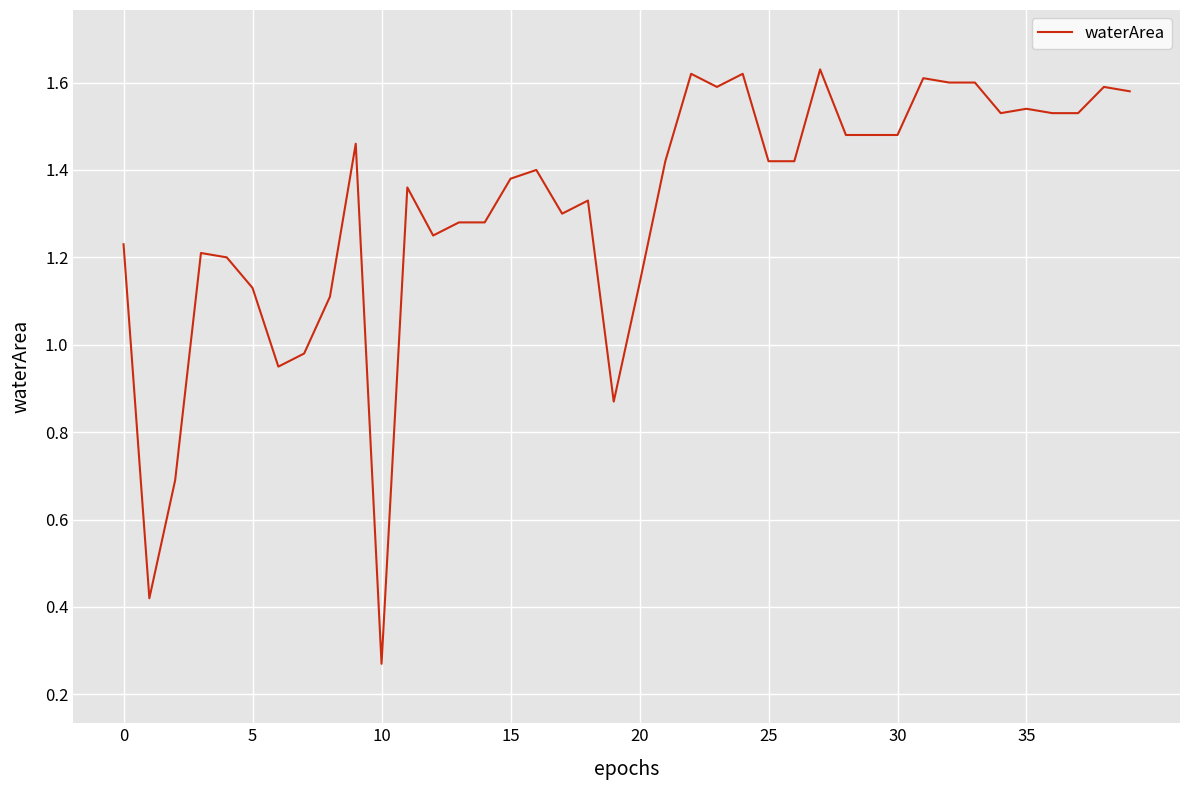

How many interior local peaks (higher than both neighbors) does the data have?

11